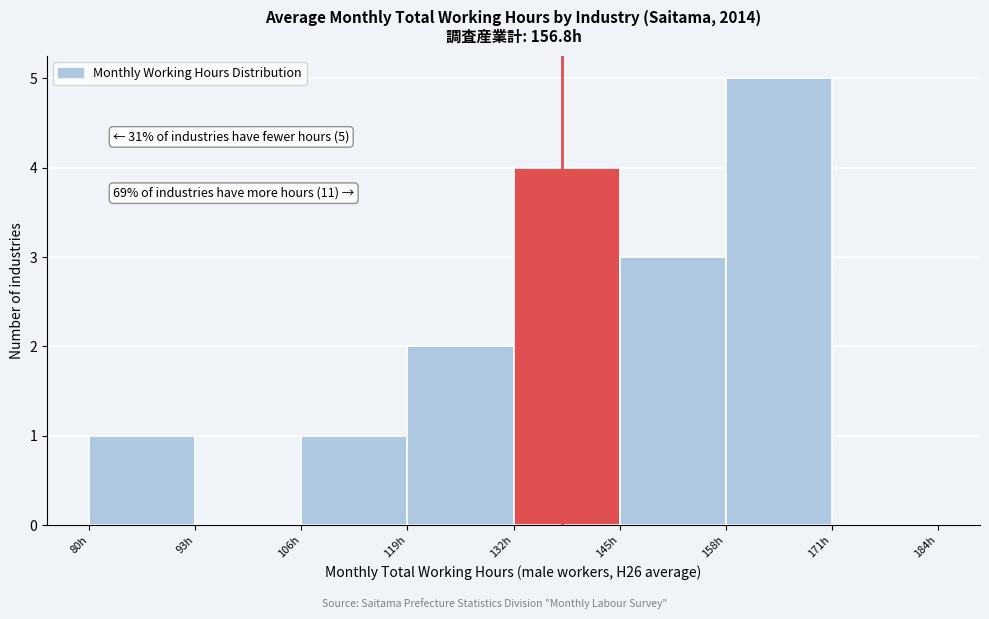

Which range on the x-axis has the tallest bar?

158 to 171